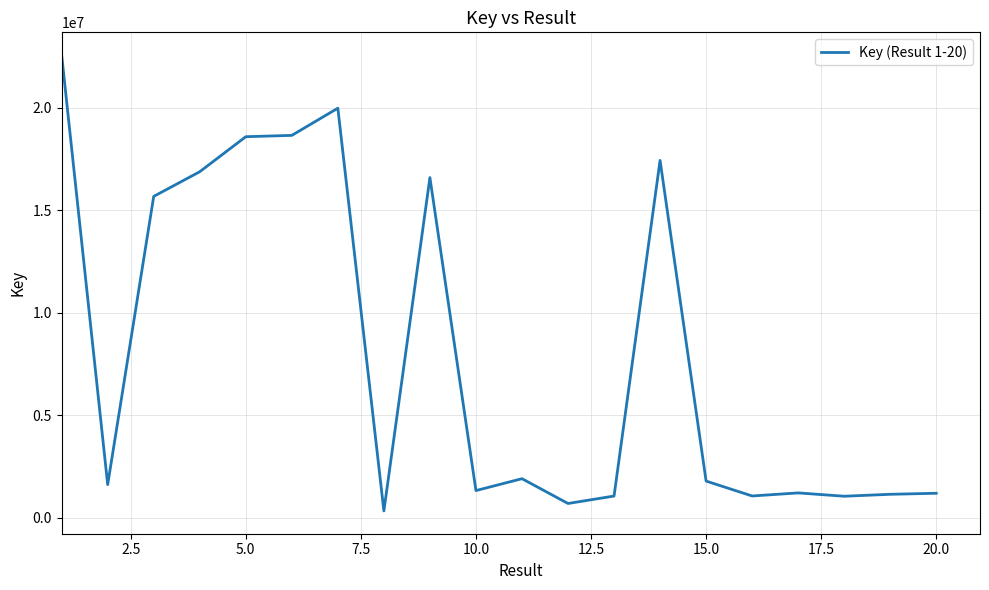

What is the maximum value shown in the chart?

22565544